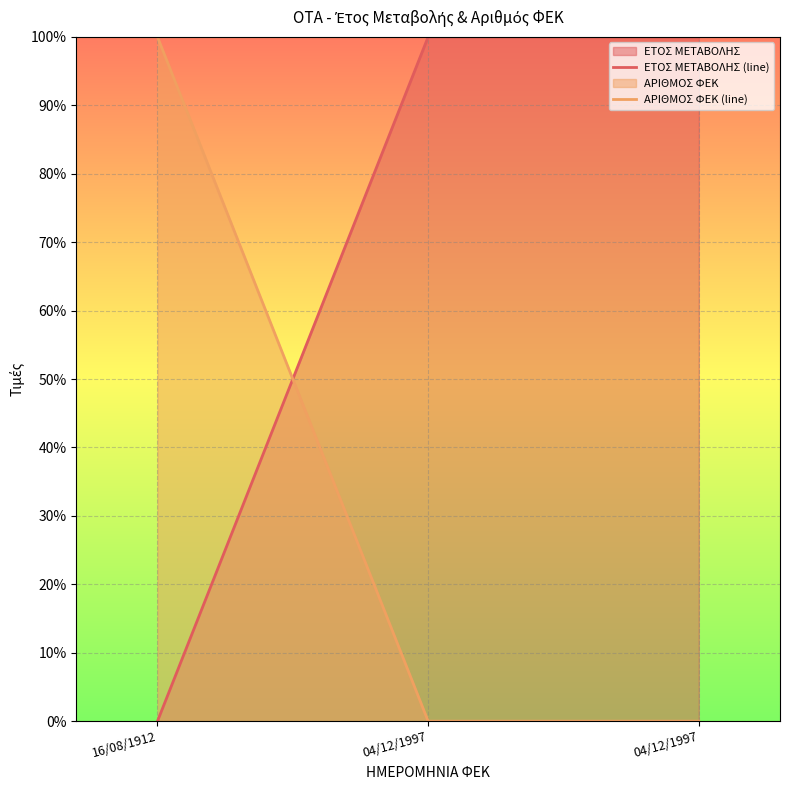

How many lines are shown in the chart?

2